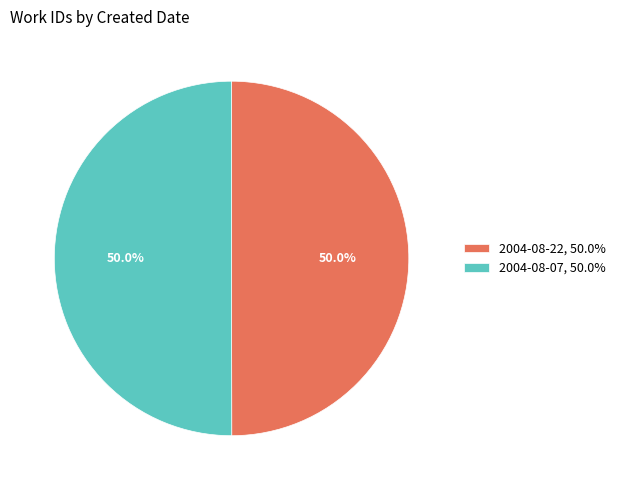

To the nearest percent, what portion does 2004-08-07 represent?

50%